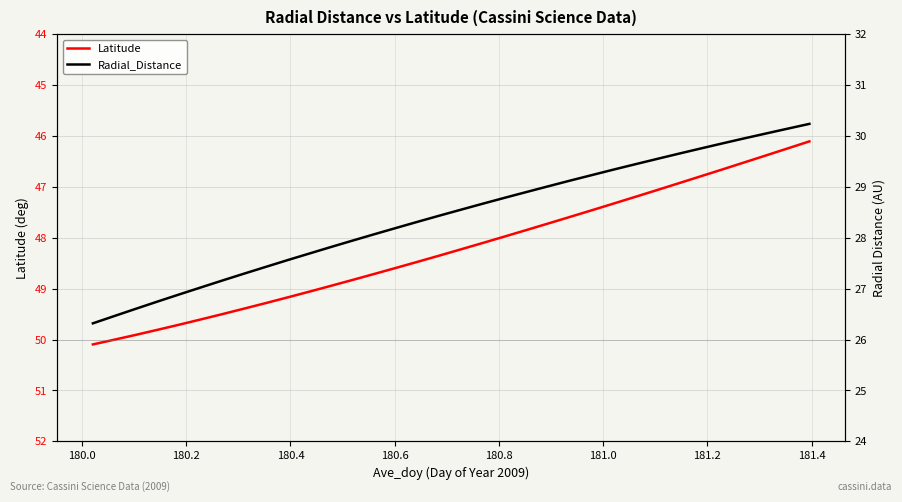

What are all the series names shown in the legend?

Latitude, Radial_Distance